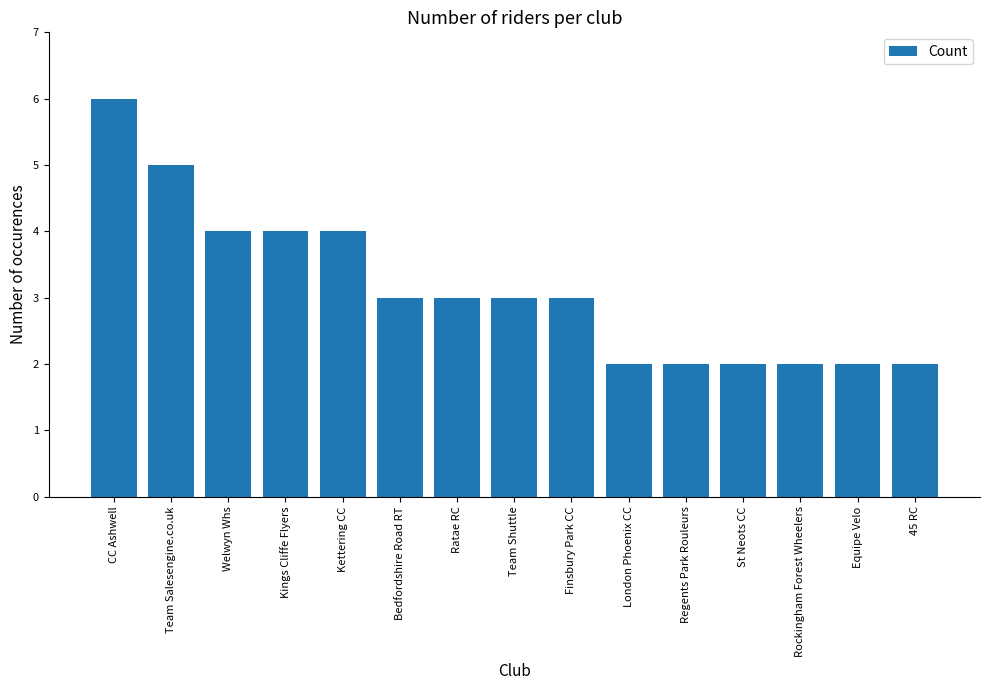

What is the ratio of the value at Regents Park Rouleurs to the value at London Phoenix CC?

1.0